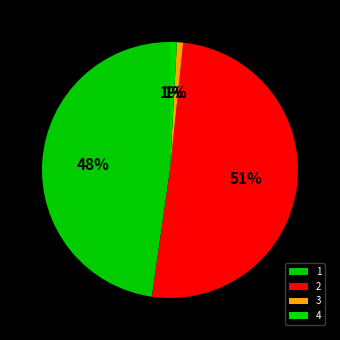

How many segments does this pie chart have?

4